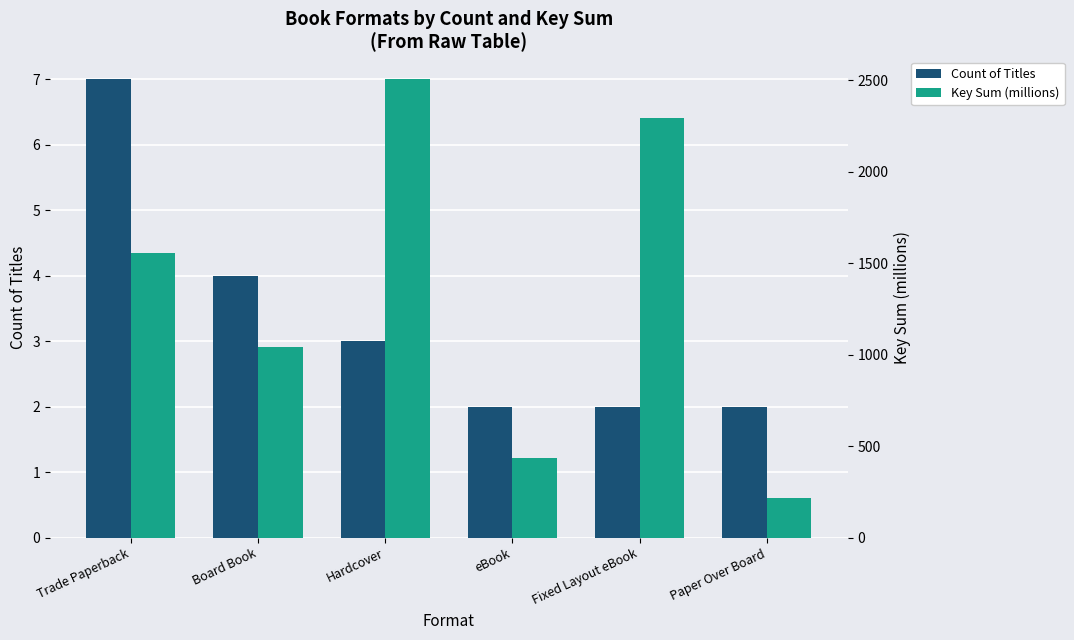

What is the sum of the Count of Titles values at Paper Over Board and Board Book?

6.0